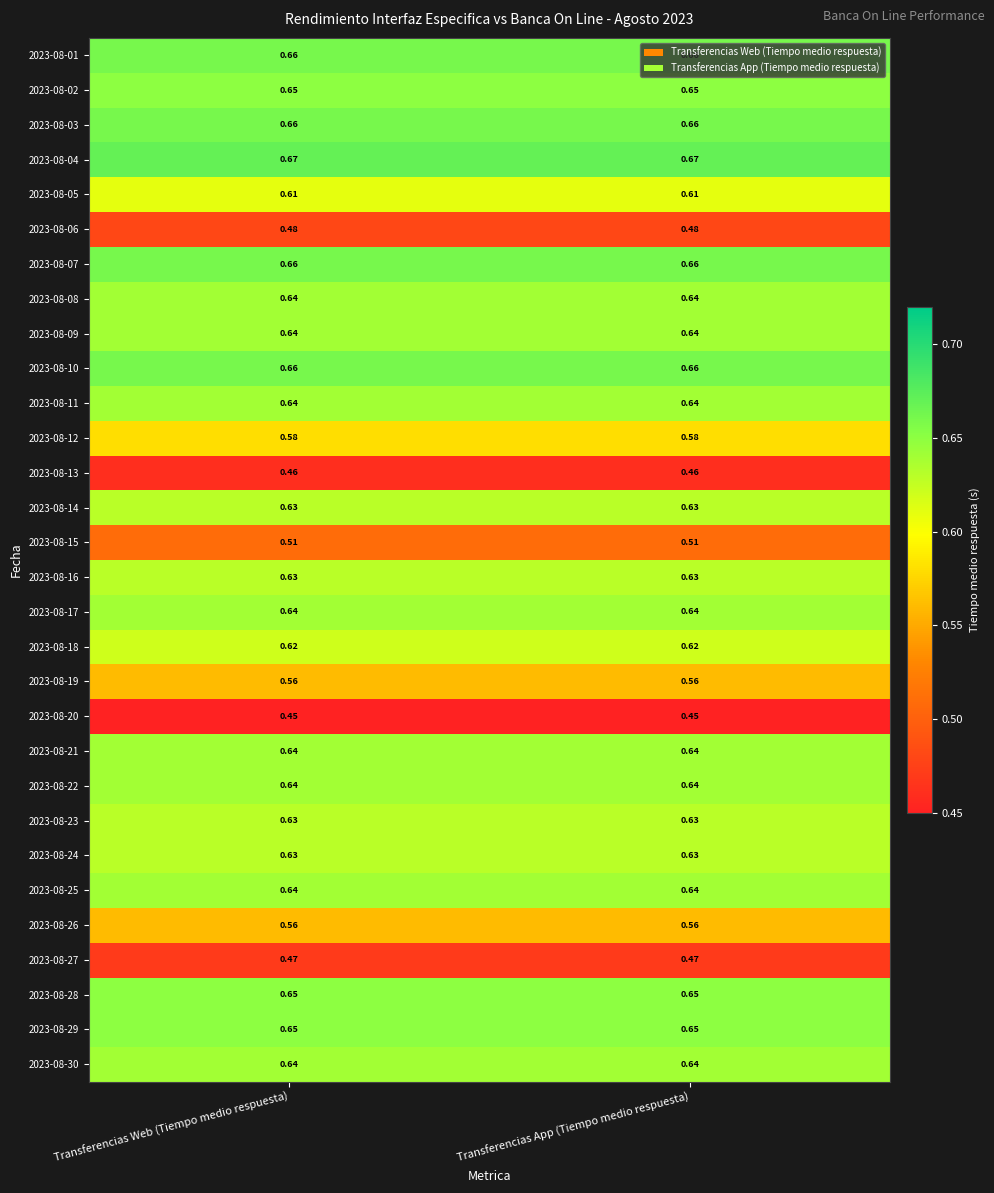

Is the value of 2023-08-30 at Transferencias App (Tiempo medio respuesta) greater than the value of 2023-08-03 at Transferencias App (Tiempo medio respuesta)?

No